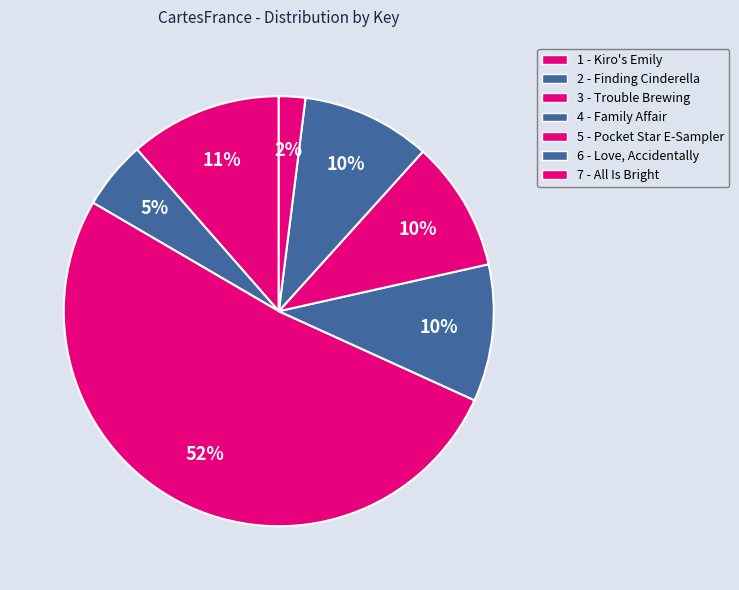

Which slice is the largest?

3 - Trouble Brewing